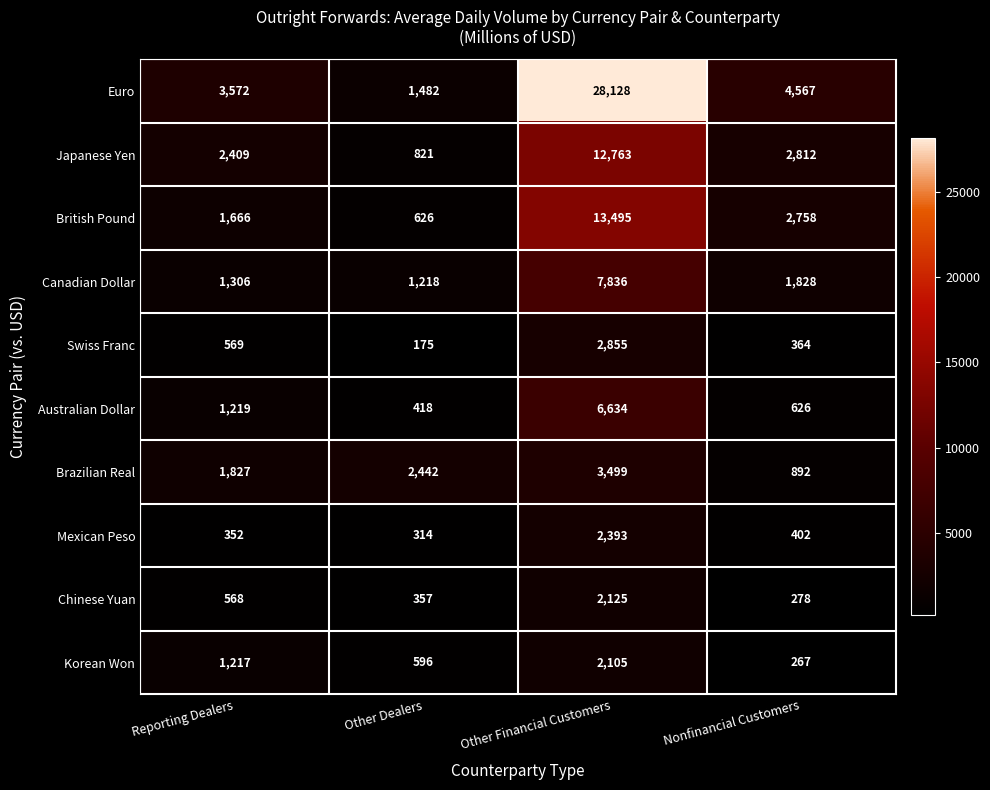

What is the difference between the highest and lowest values at Other Dealers?

2267